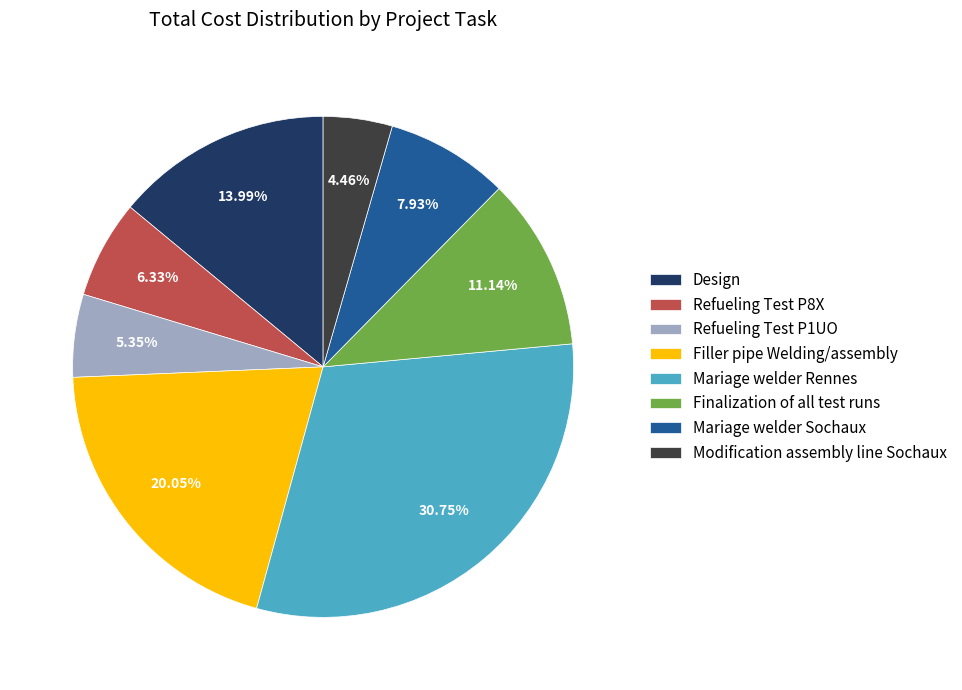

Is it true that Mariage welder Sochaux is 8% of the pie?

True